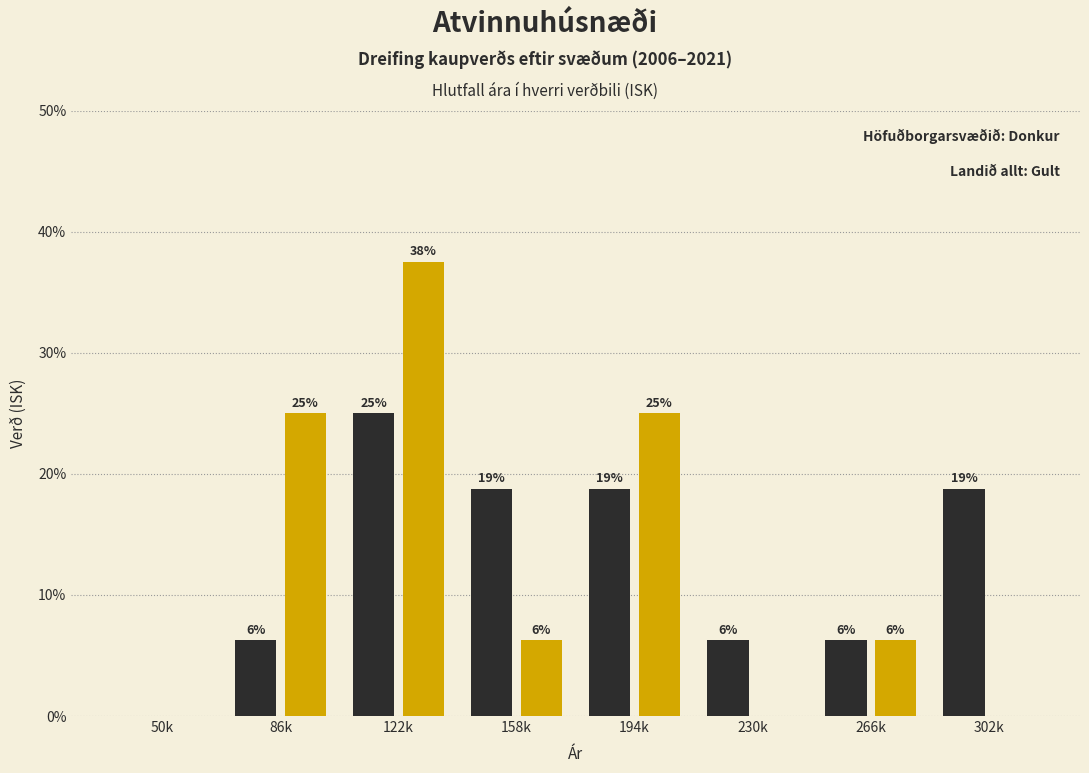

Does the chart contain stacked bars?

No